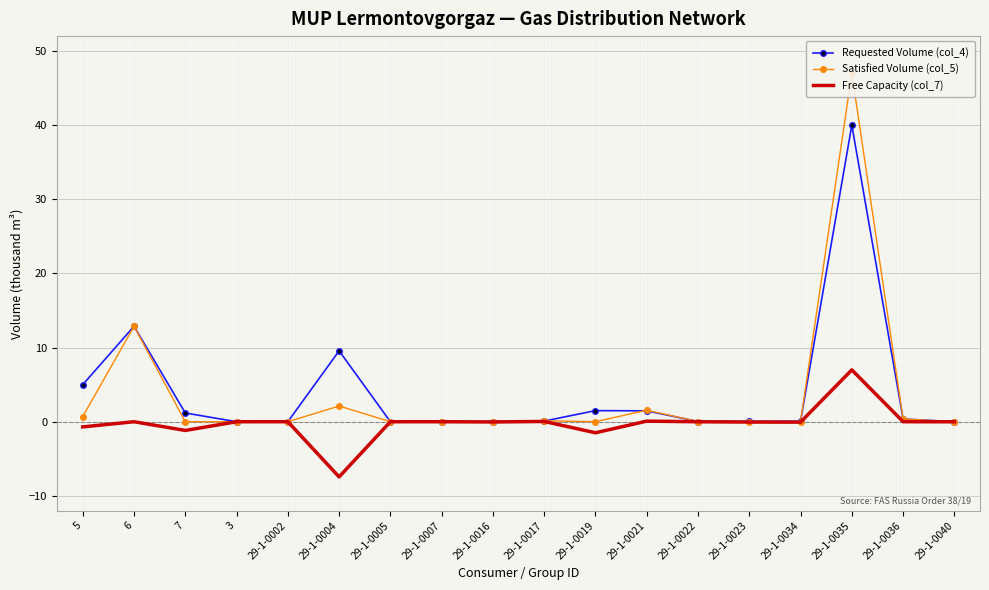

What is the difference between the maximum and second lowest values in the Free Capacity (col_7) series?

8.5